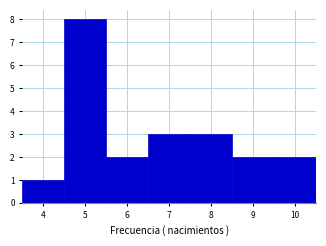

Reading left to right, list every bar in this chart as the range it spans on the x-axis followed by its height. The values are not printed on the chart, so give them approximately, as read against the axis.

3.5 to 4.5: 1
4.5 to 5.5: 8
5.5 to 6.5: 2
6.5 to 7.5: 3
7.5 to 8.5: 3
8.5 to 9.5: 2
9.5 to 10.5: 2